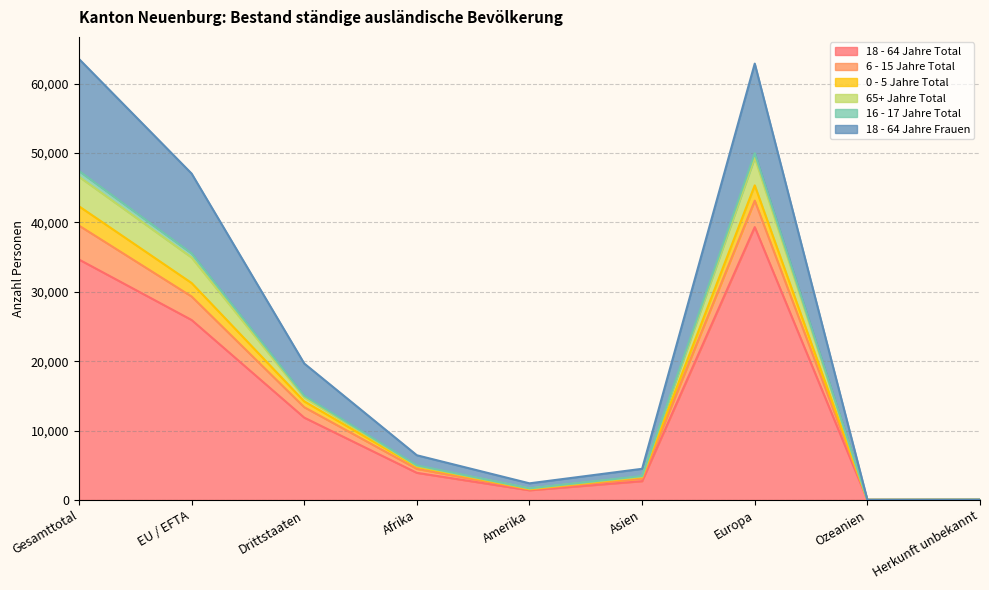

What position from the right is Ozeanien?

2